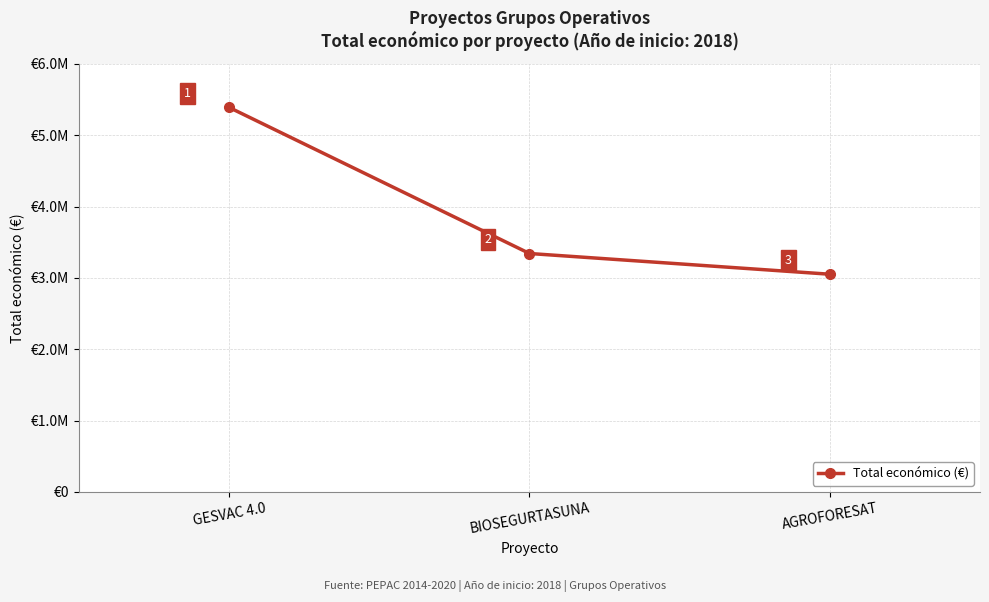

What is the difference between the values at AGROFORESAT and BIOSEGURTASUNA?

290679